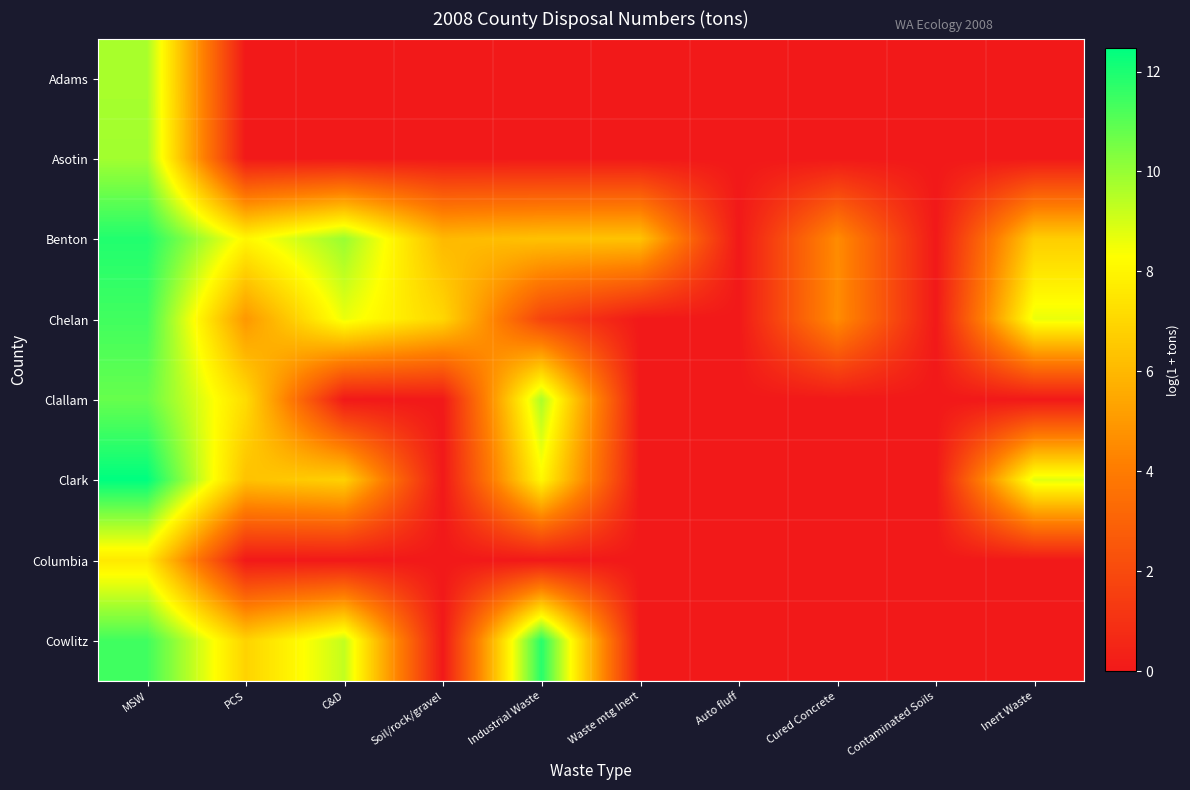

Reading right to left, transcribe all the data shown in this chart.

Adams: Inert Waste=0.0	Contaminated Soils=0.0	Cured Concrete=0.0	Auto fluff=0.0	Waste mtg Inert=0.0	Industrial Waste=0.0	Soil/rock/gravel=0.0	C&D=0.0	PCS=0.0	MSW=9.7
Asotin: Inert Waste=0.0	Contaminated Soils=0.0	Cured Concrete=0.0	Auto fluff=0.0	Waste mtg Inert=0.0	Industrial Waste=0.0	Soil/rock/gravel=0.0	C&D=0.0	PCS=0.0	MSW=9.8
Benton: Inert Waste=6.7	Contaminated Soils=0.0	Cured Concrete=4.6	Auto fluff=0.0	Waste mtg Inert=6.4	Industrial Waste=6.3	Soil/rock/gravel=6.0	C&D=10.0	PCS=8.0	MSW=11.9
Chelan: Inert Waste=8.6	Contaminated Soils=0.0	Cured Concrete=4.6	Auto fluff=0.0	Waste mtg Inert=0.0	Industrial Waste=1.7	Soil/rock/gravel=7.0	C&D=8.6	PCS=4.9	MSW=11.4
Clallam: Inert Waste=0.0	Contaminated Soils=0.0	Cured Concrete=0.0	Auto fluff=0.0	Waste mtg Inert=0.0	Industrial Waste=9.7	Soil/rock/gravel=0.0	C&D=0.0	PCS=7.2	MSW=10.8
Clark: Inert Waste=8.8	Contaminated Soils=0.0	Cured Concrete=0.0	Auto fluff=0.0	Waste mtg Inert=0.0	Industrial Waste=8.1	Soil/rock/gravel=0.0	C&D=6.8	PCS=6.3	MSW=12.5
Columbia: Inert Waste=0.0	Contaminated Soils=0.0	Cured Concrete=0.0	Auto fluff=0.0	Waste mtg Inert=0.0	Industrial Waste=0.0	Soil/rock/gravel=0.0	C&D=0.0	PCS=0.0	MSW=7.6
Cowlitz: Inert Waste=0.0	Contaminated Soils=0.0	Cured Concrete=0.0	Auto fluff=0.0	Waste mtg Inert=0.0	Industrial Waste=11.8	Soil/rock/gravel=0.0	C&D=9.3	PCS=6.9	MSW=11.4